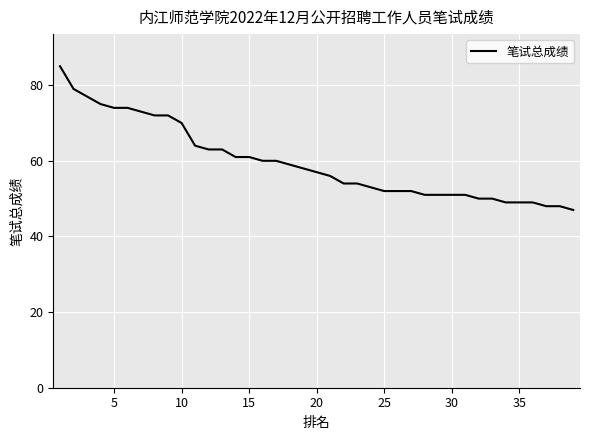

Reading left to right, what are all the values shown in this chart?

85	79	77	75	74	74	73	72	72	70	64	63	63	61	61	60	60	59	58	57	56	54	54	53	52	52	52	51	51	51	51	50	50	49	49	49	48	48	47